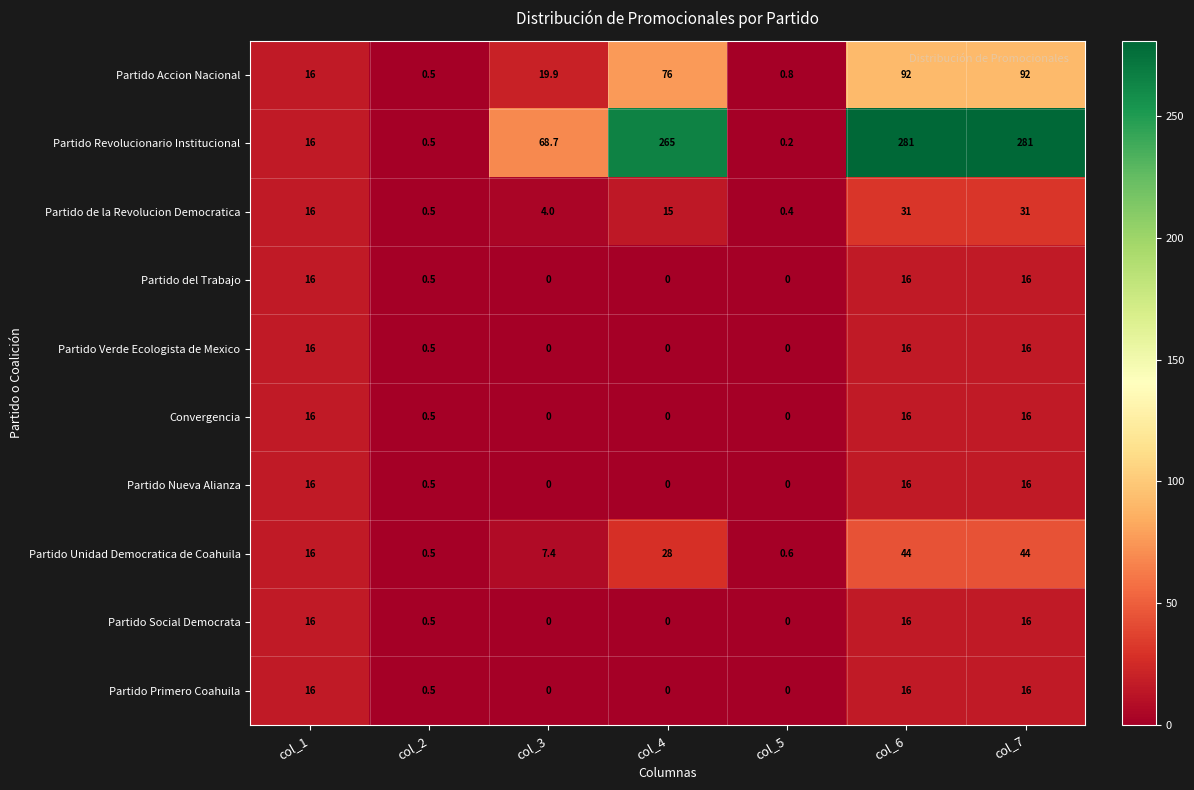

At how many categories does at least one series exceed 22?

4